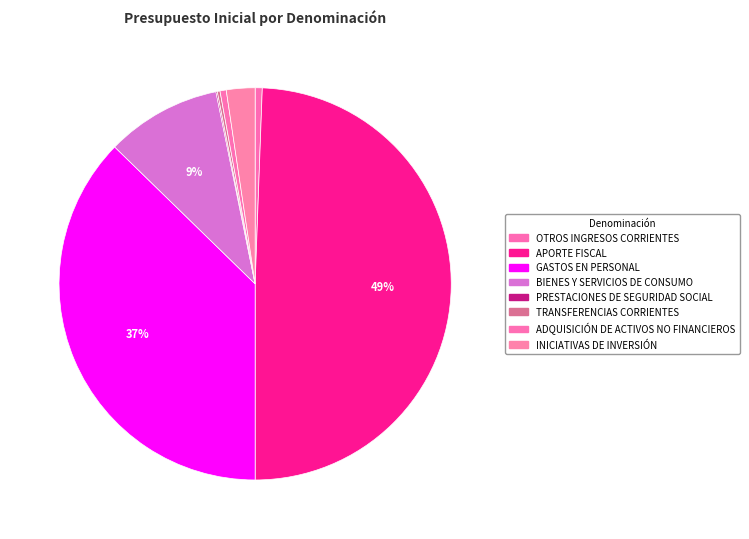

Which slice is the largest?

APORTE FISCAL